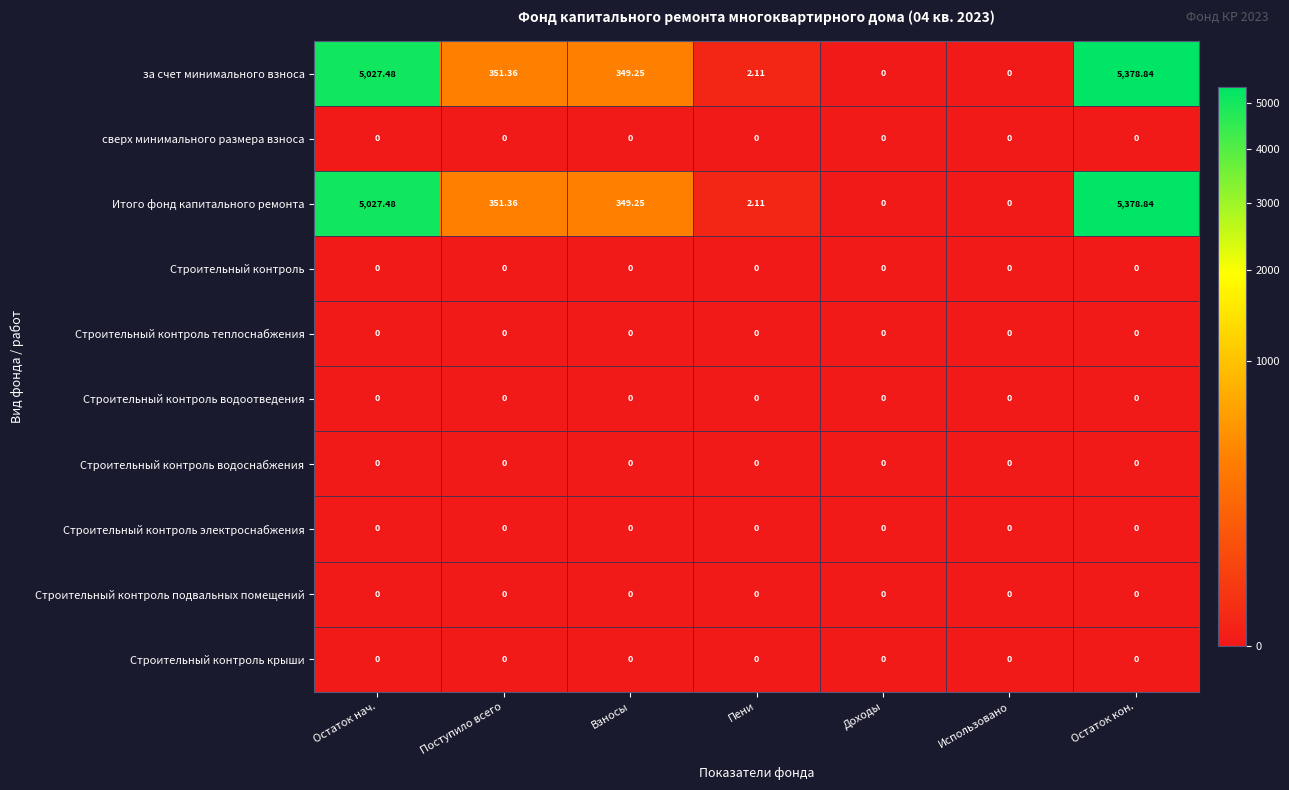

At which category is the sum across all series the highest?

Остаток кон.